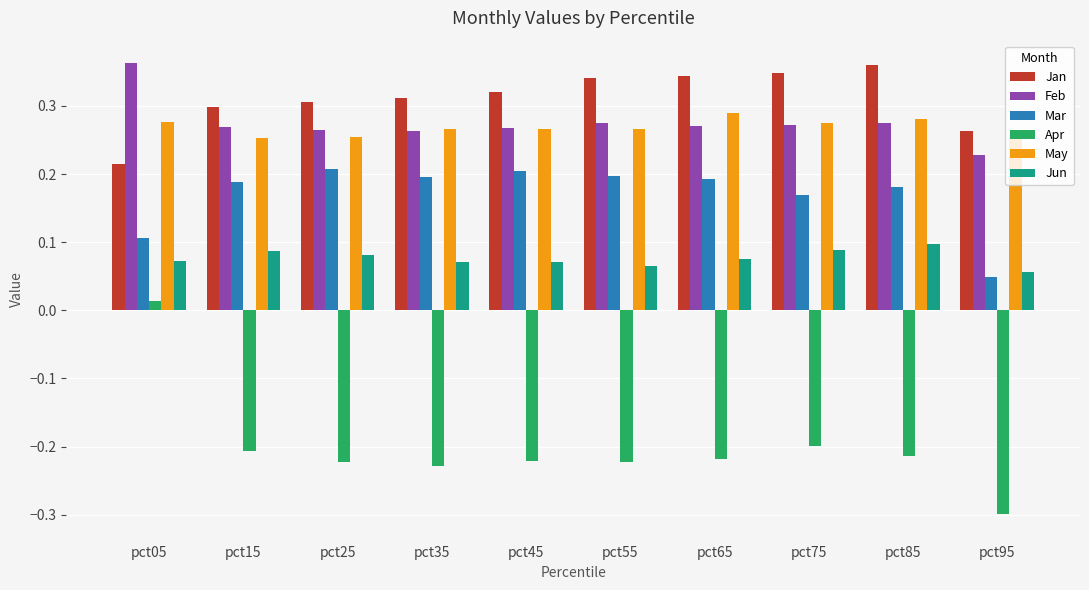

The Jan series shows 0.5 at pct65. True or false?

False